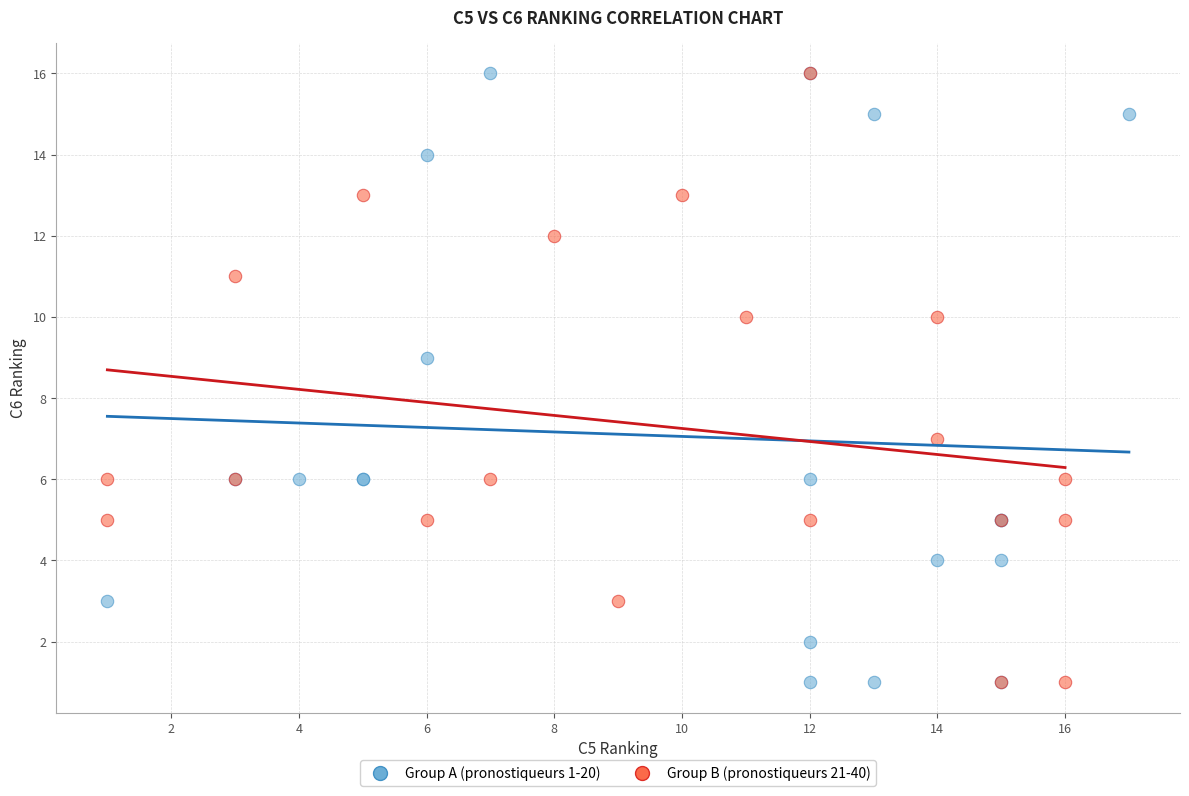

What are all the series names shown in the legend?

Group A (pronostiqueurs 1-20), Group B (pronostiqueurs 21-40)